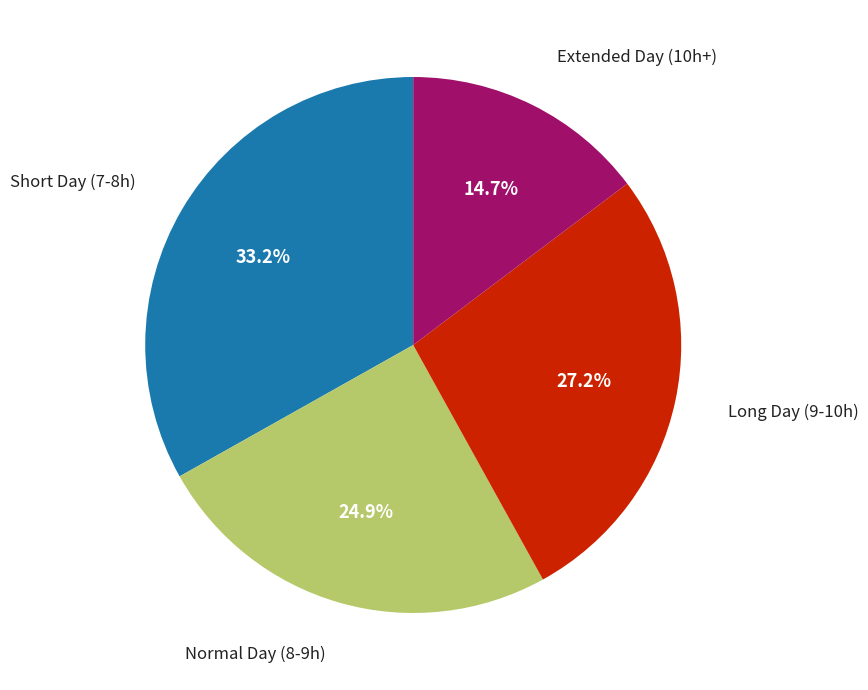

How many segments does this pie chart have?

4